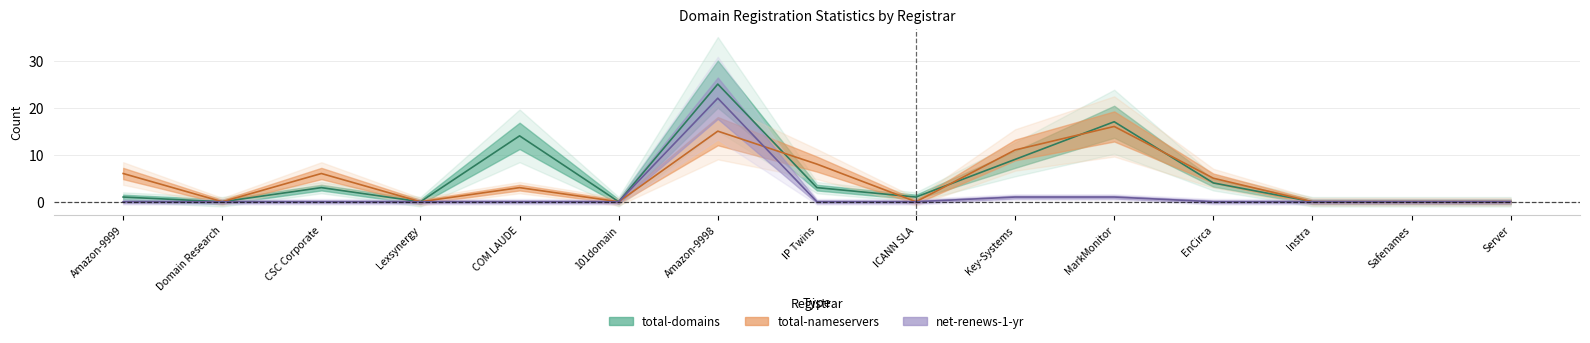

How many interior local valleys does the total-nameservers series have?

4